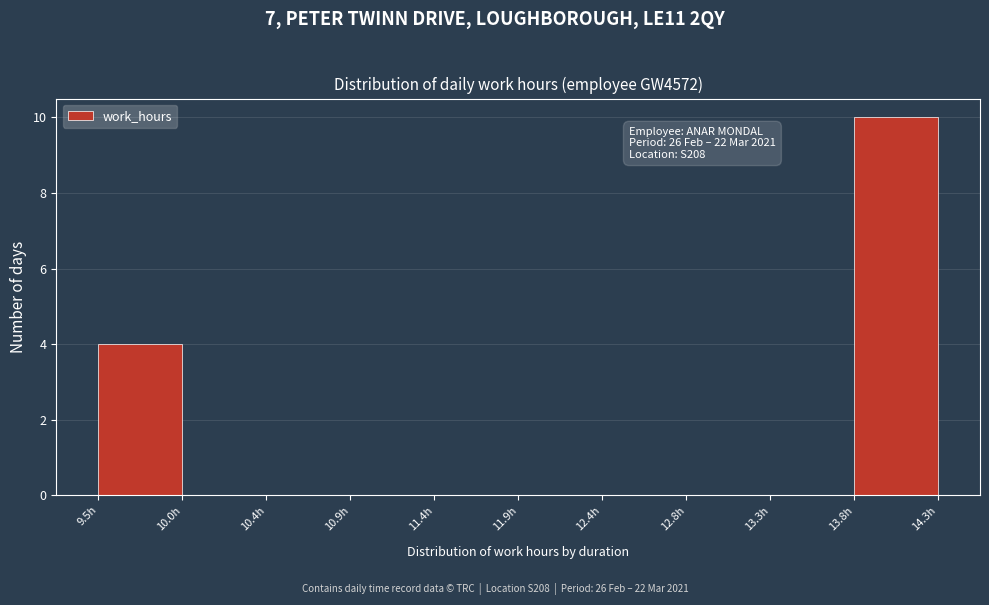

Over which range of the x-axis is the bar tallest?

13.80 to 14.28